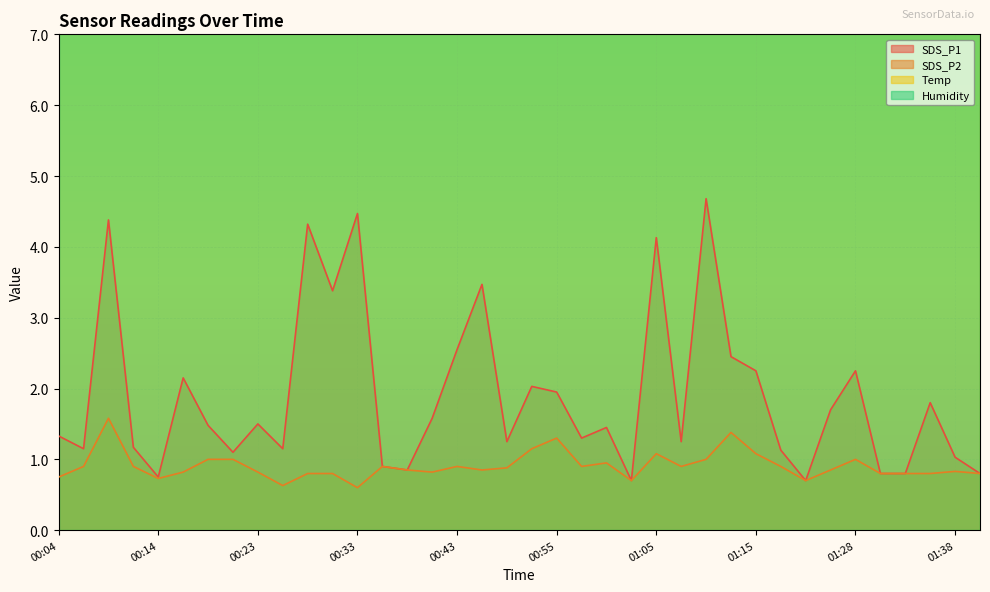

Is it true that SDS_P2 equals 0.4 at 00:04?

False